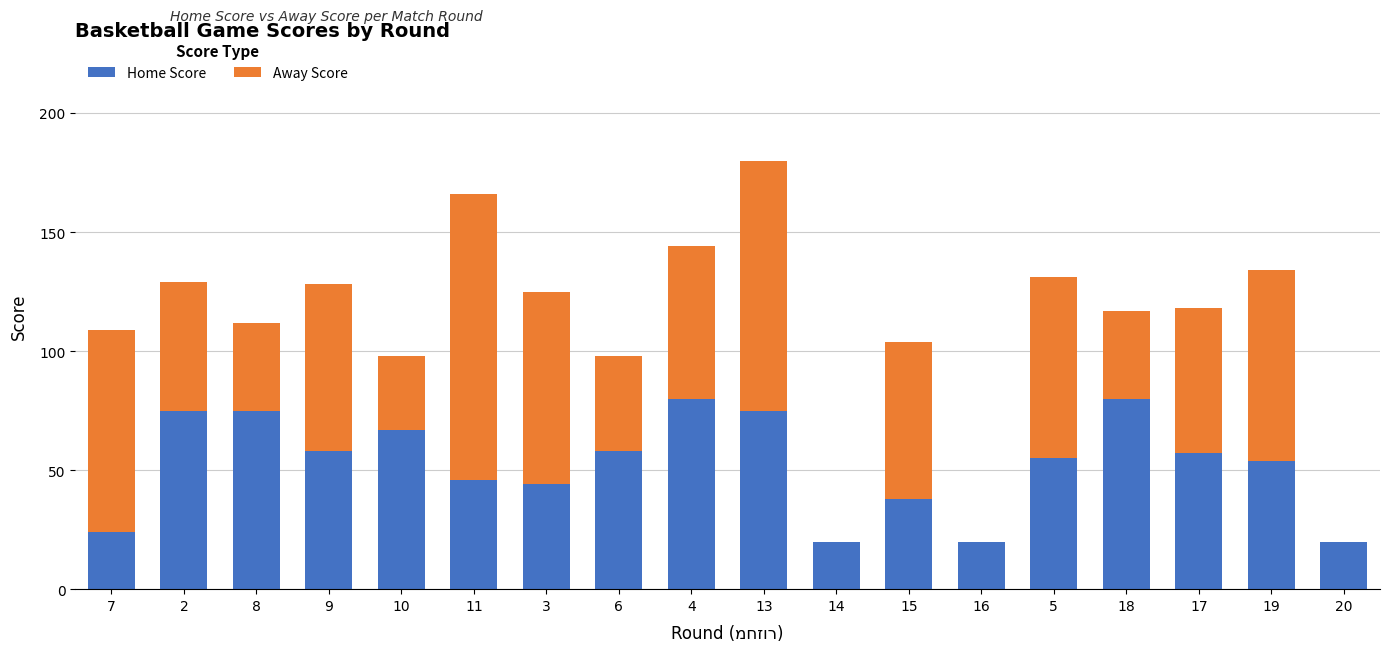

The value of Home Score at 2 is 75. True or false?

True